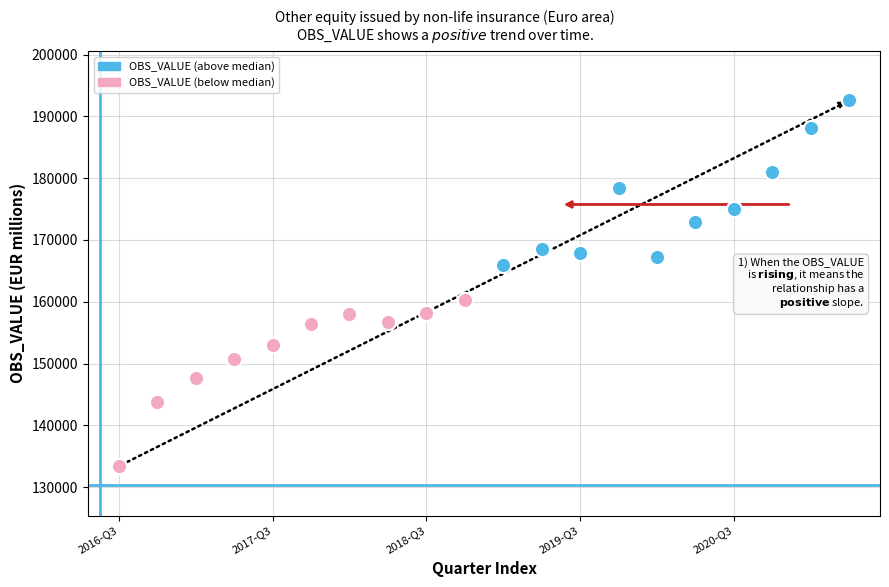

Which series contains the highest Y value?

OBS_VALUE (above median)